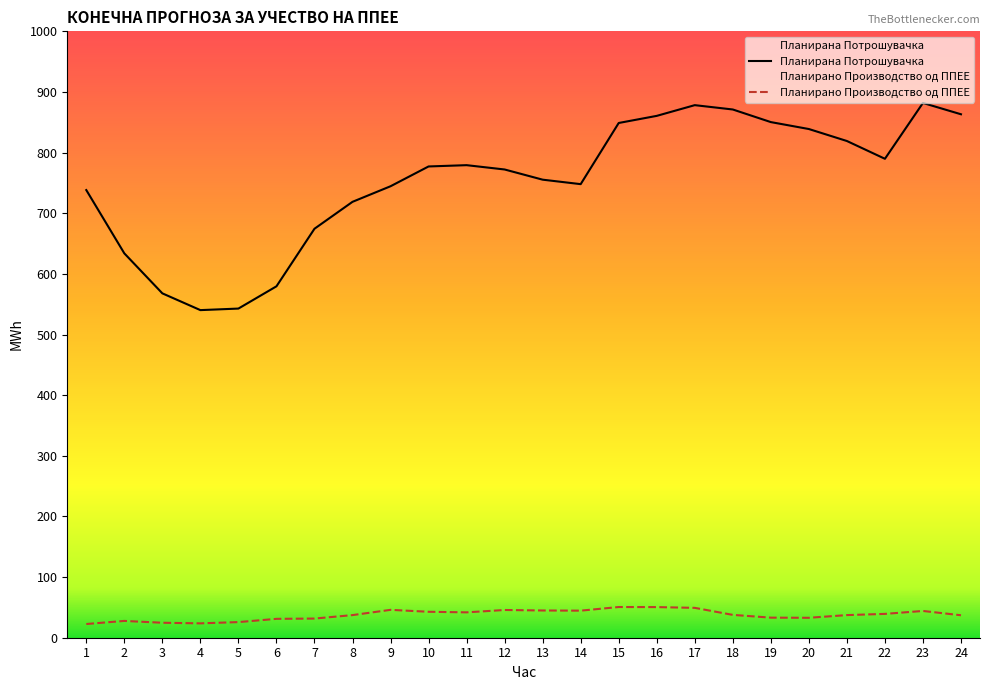

True or false: Планирана Потрошувачка and Планирано Производство од ППЕЕ intersect in this chart.

False